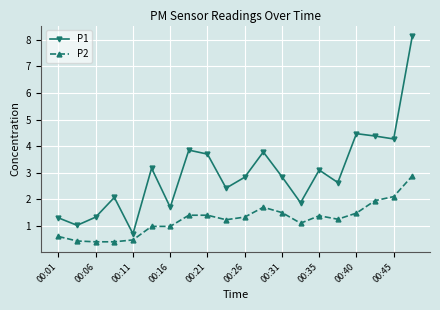

True or false: P2 and P1 intersect in this chart.

False